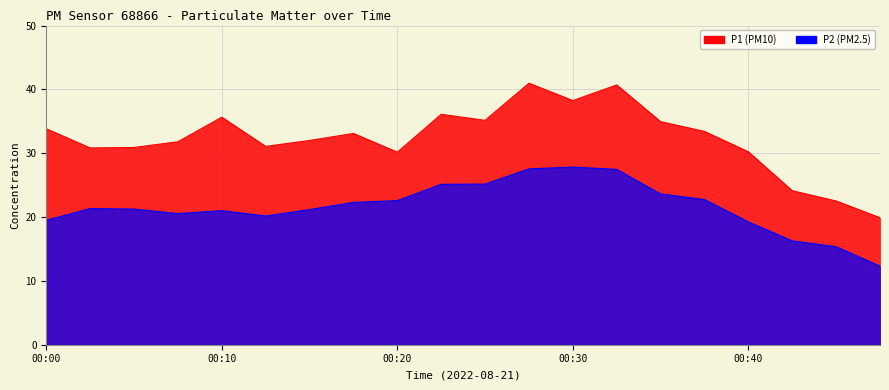

Reading left to right, what are all the values shown in this chart?

P1: 33.8	30.8	30.9	31.8	35.6	31.1	32.0	33.1	30.2	36.1	35.1	41.0	38.2	40.7	35.0	33.4	30.2	24.1	22.5	19.9
P2: 19.5	21.3	21.2	20.6	21.0	20.2	21.2	22.3	22.6	25.1	25.2	27.6	27.8	27.5	23.6	22.8	19.2	16.3	15.3	12.3